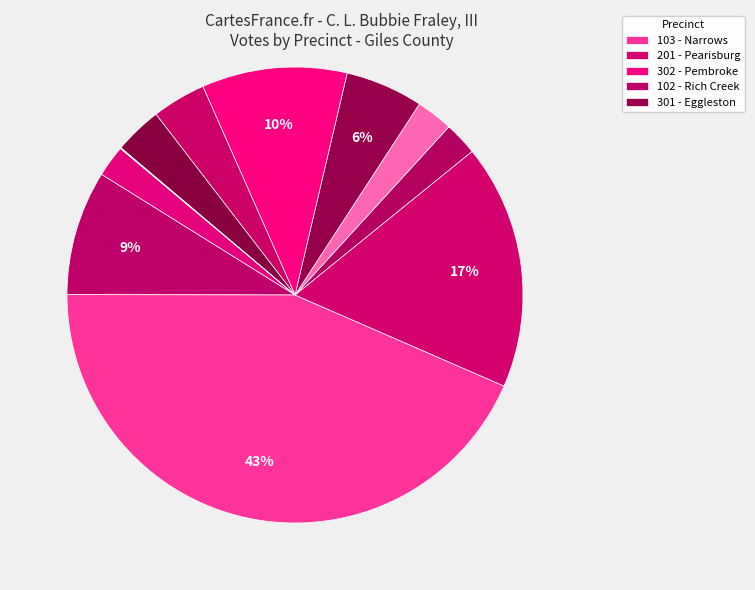

What is the largest slice in the pie chart?

103 - Narrows